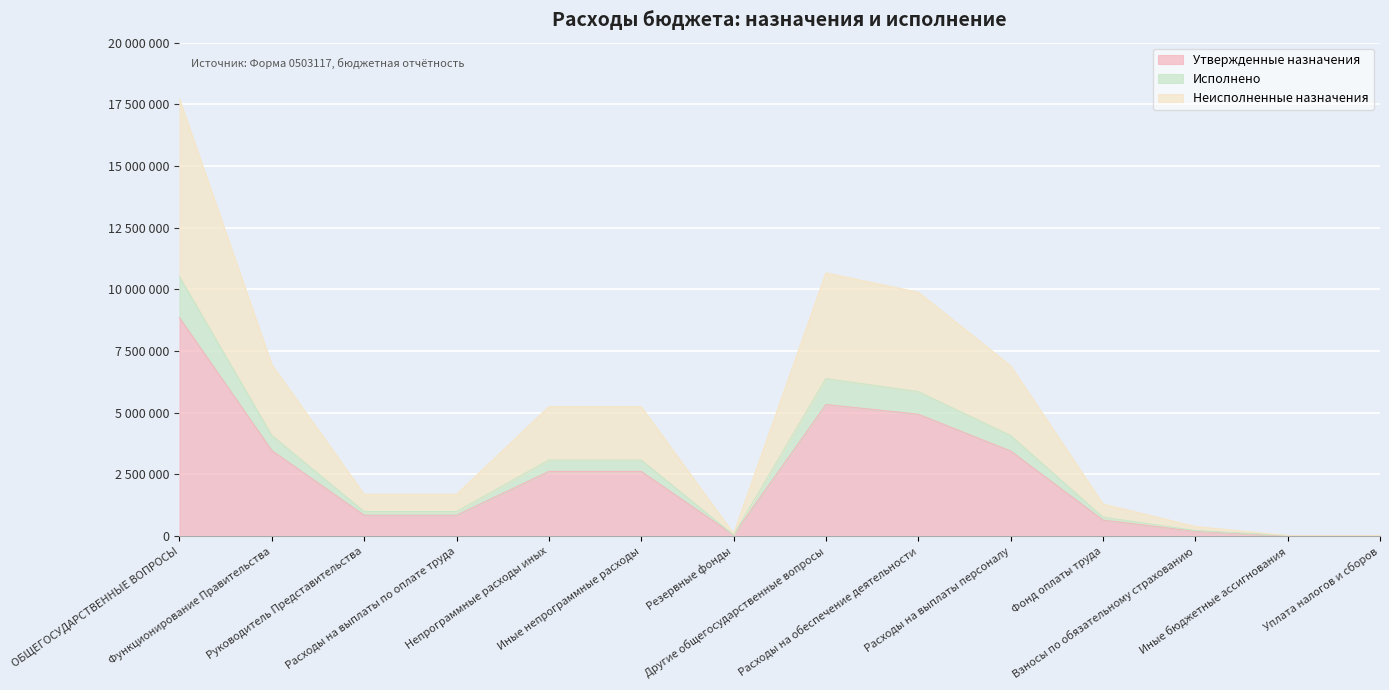

True or false: Утвержденные назначения has more than 0 points higher than both neighbors.

True